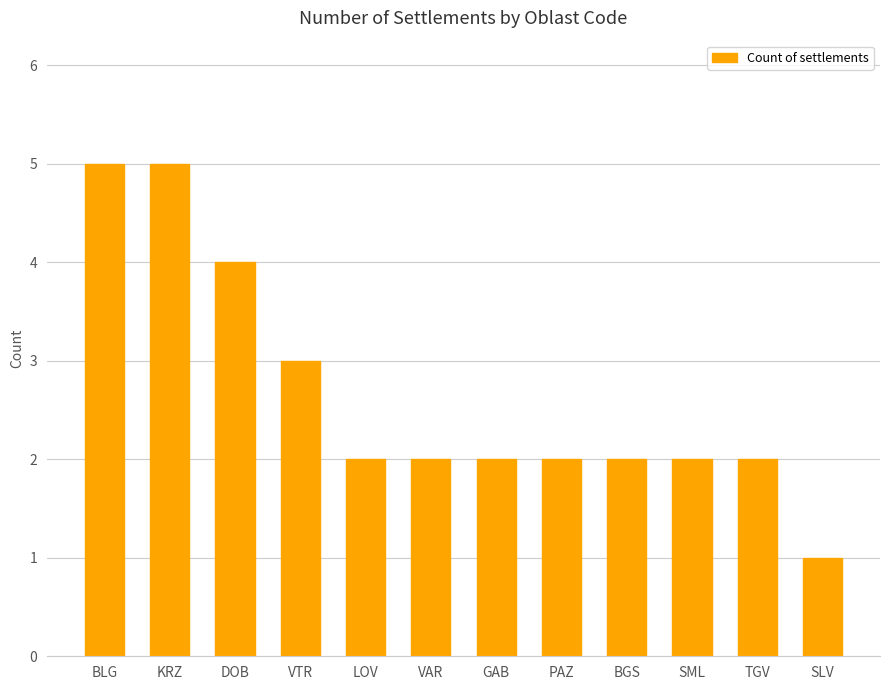

Does the chart contain stacked bars?

No